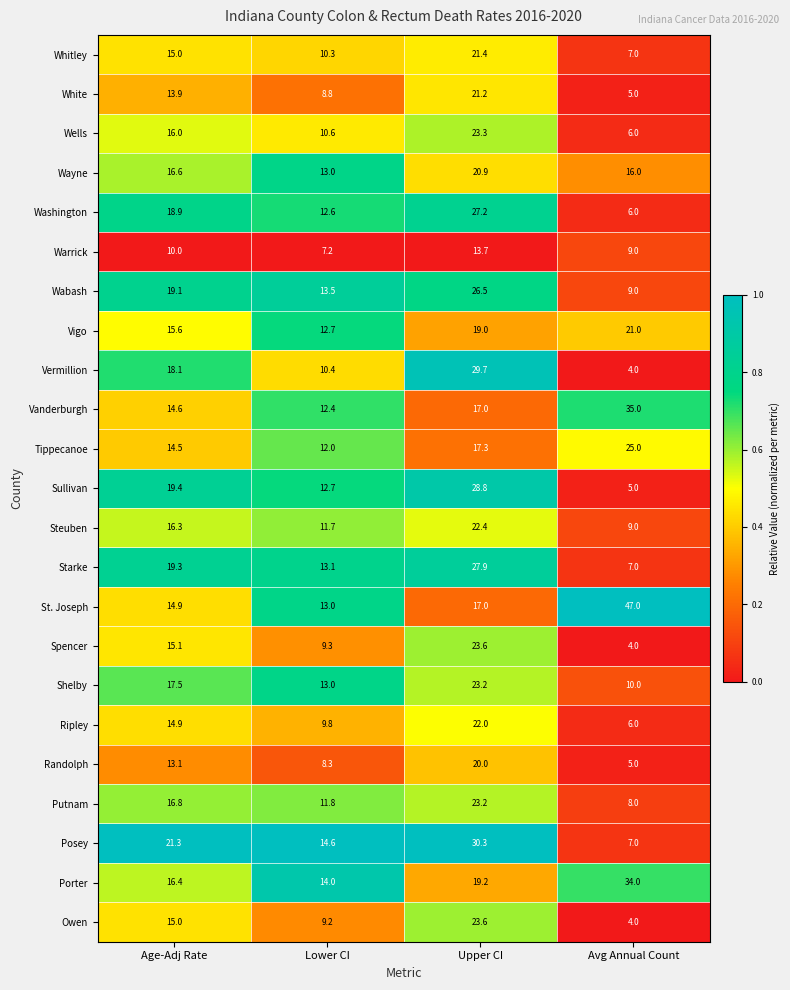

At which label is Washington closest to 16?

Age-Adj Rate